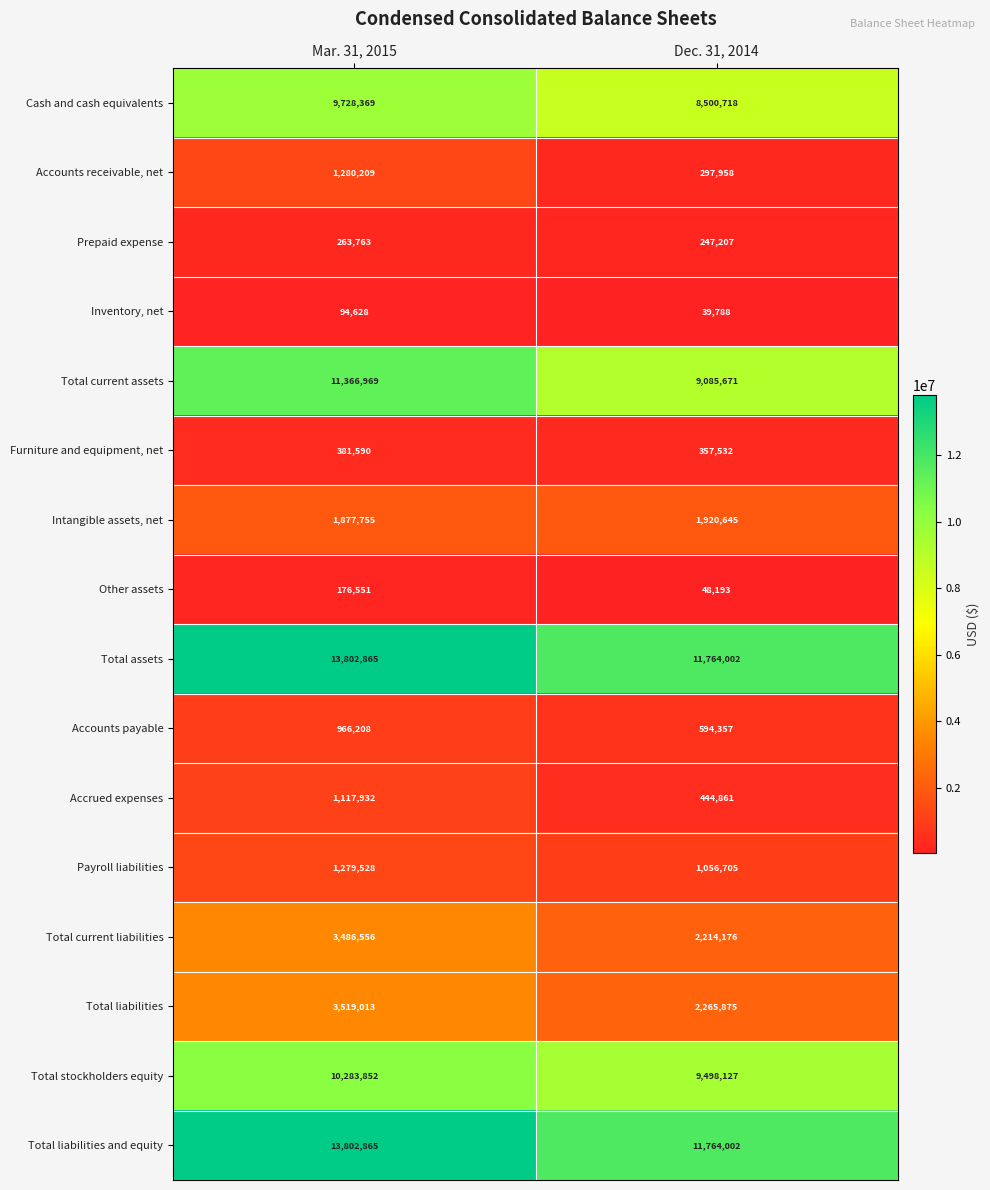

At which category is the sum across all series the highest?

Mar. 31, 2015